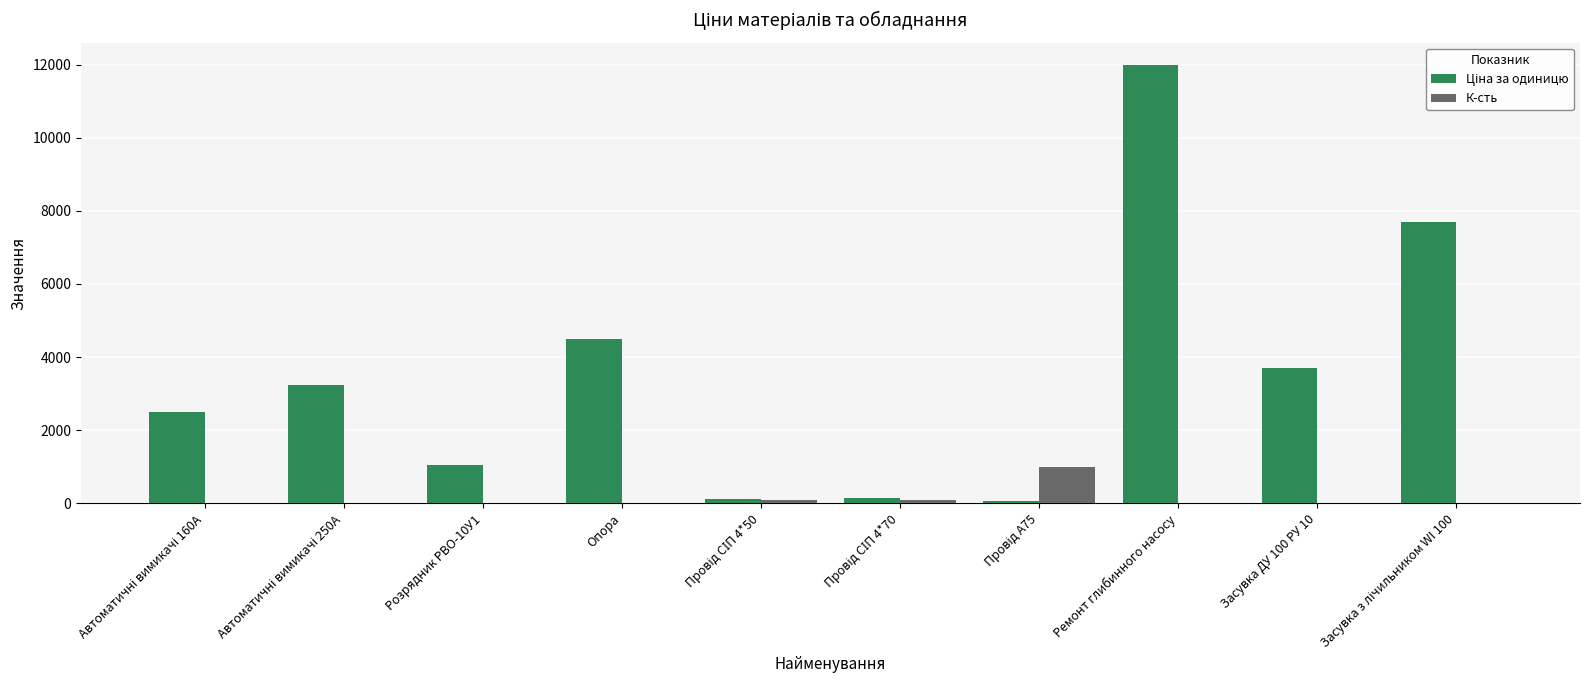

At which category is the sum across all series the highest?

Ремонт глибинного насосу